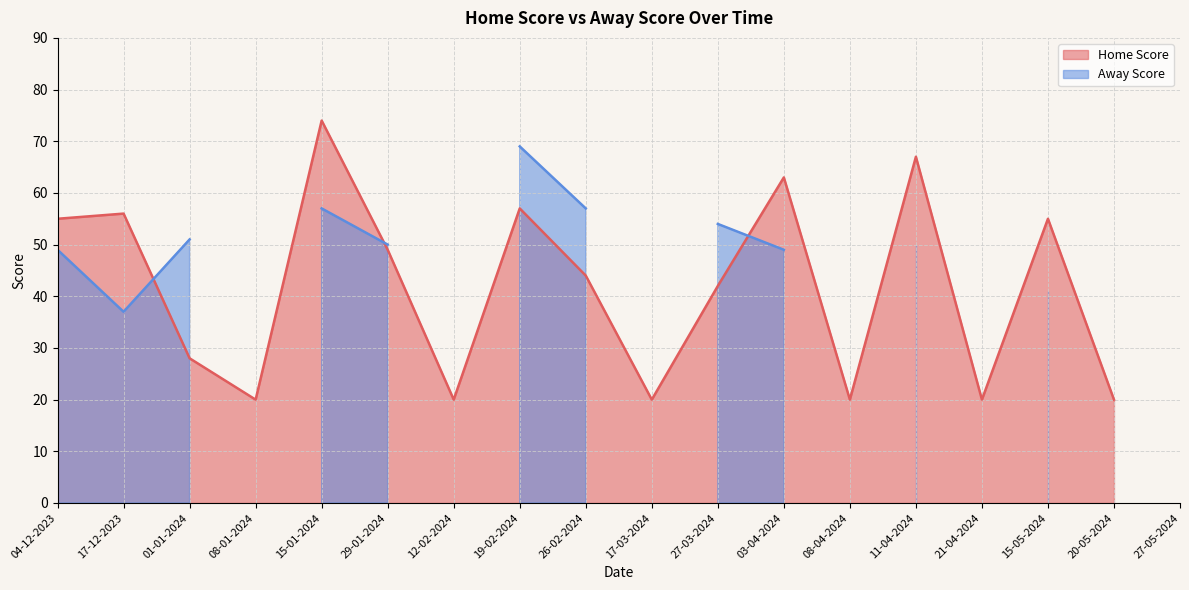

True or false: Home Score has a value of 58 at 26-02-2024.

False